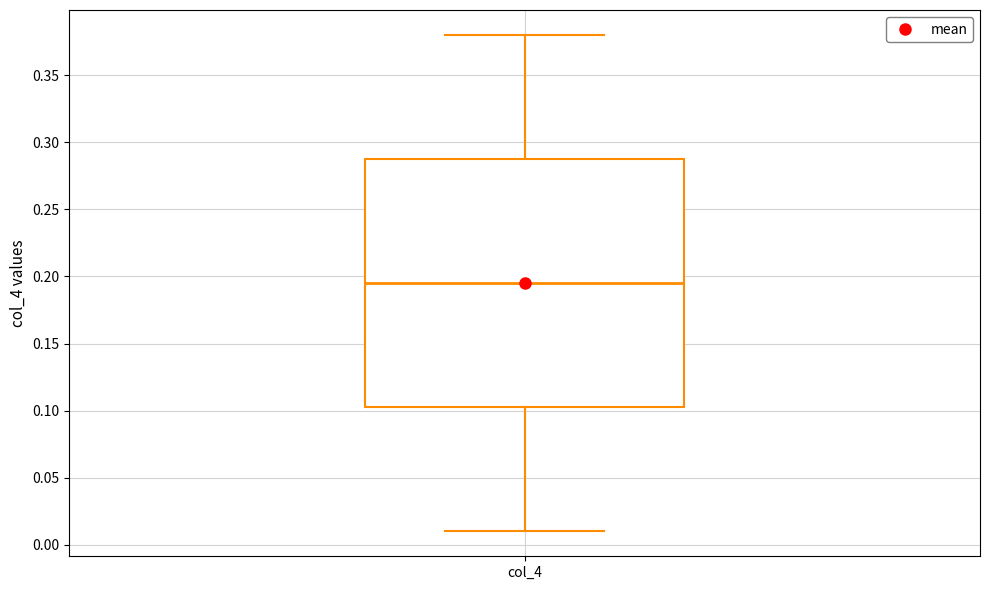

Transcribe this box plot: give where the median line is, the range the box spans, and where the two whiskers end, as read against the y-axis. The values are not printed on the chart, so give them approximately, as read against the axis.

median 0.195, box 0.105 to 0.290, whiskers 0.010 to 0.380